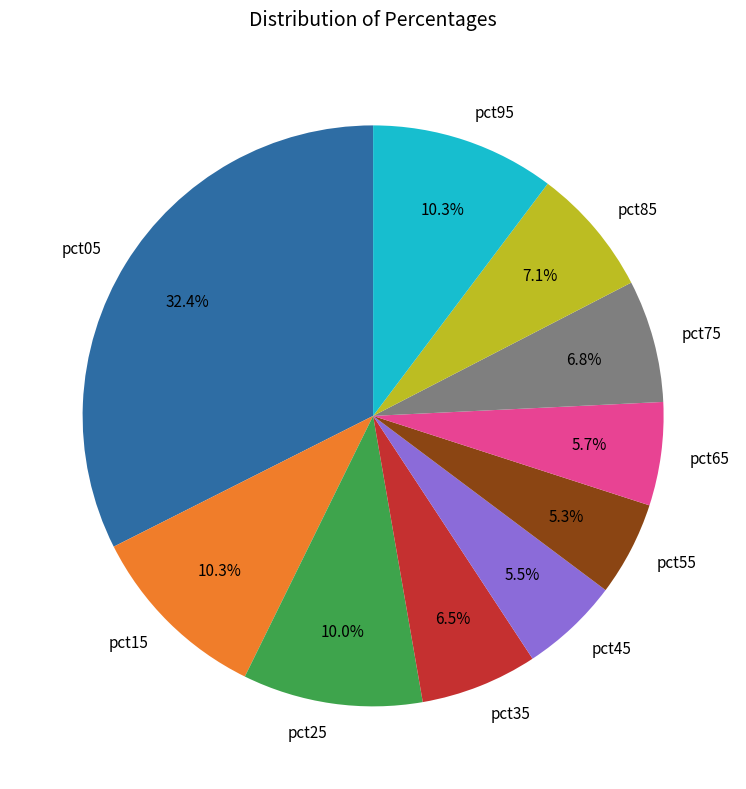

Is the sum of pct75 and pct35 greater than half?

No